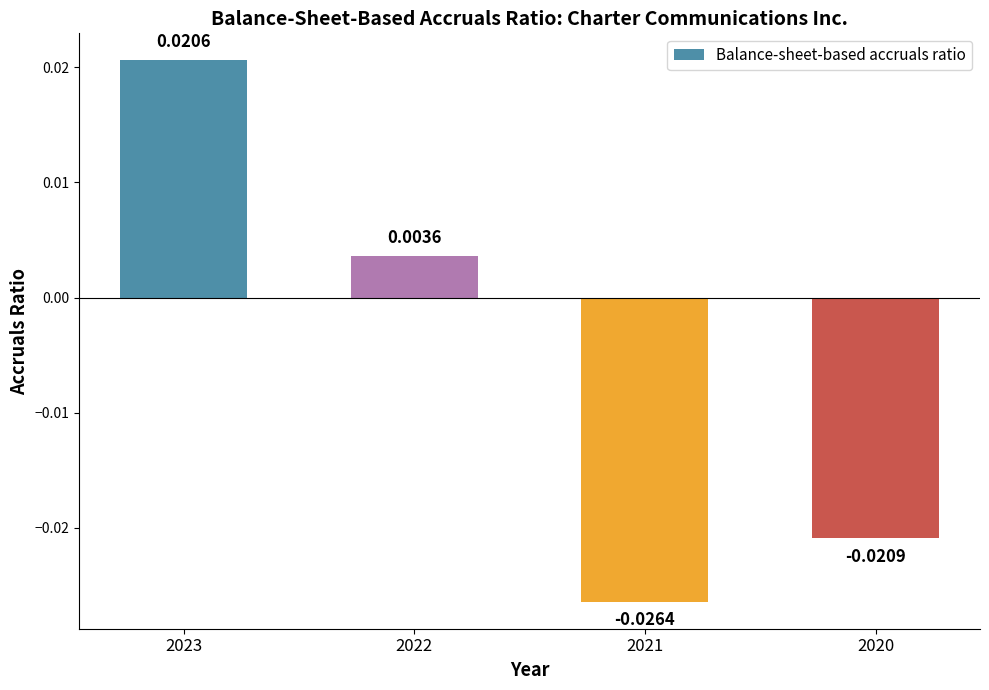

List the labels in order of value, largest first.

2023, 2022, 2020, 2021